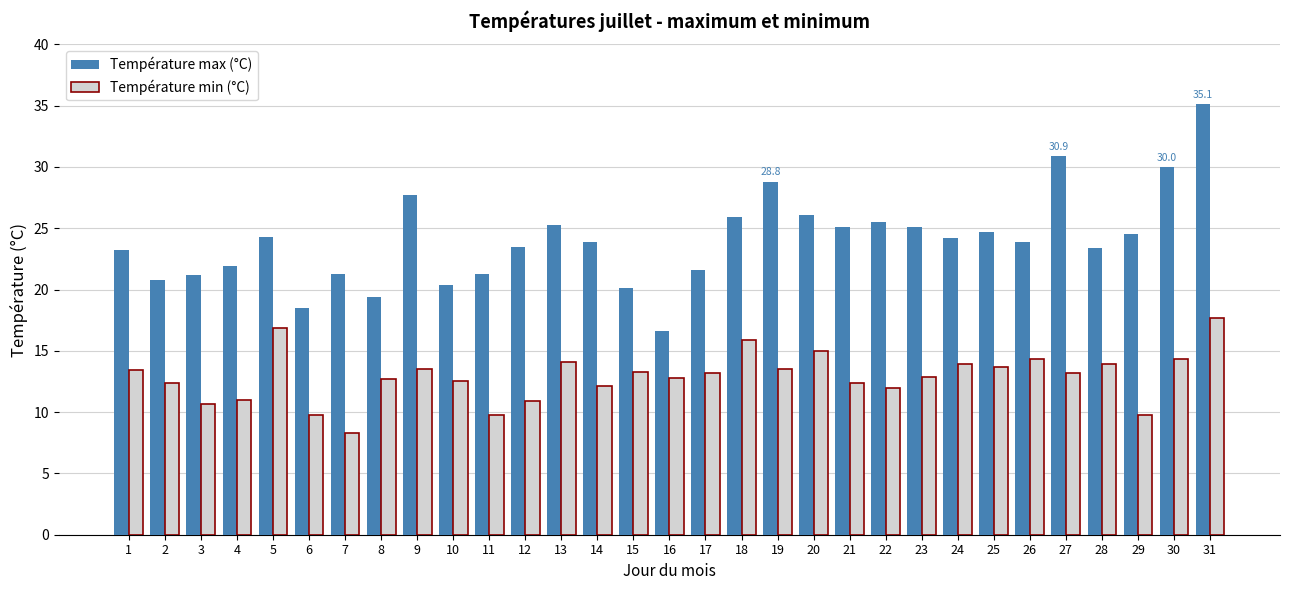

Which label corresponds to the largest value in the chart?

31